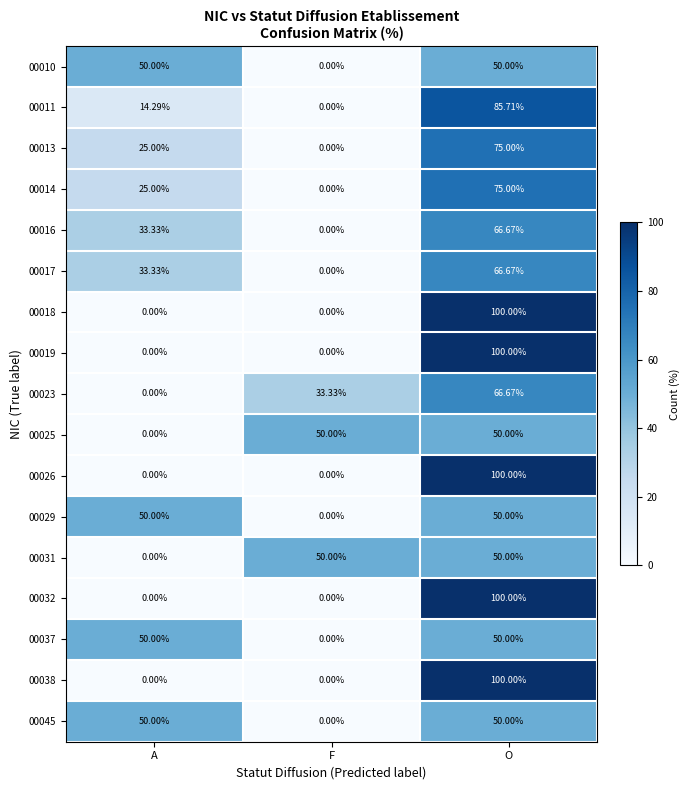

How many data points does each series have?

3